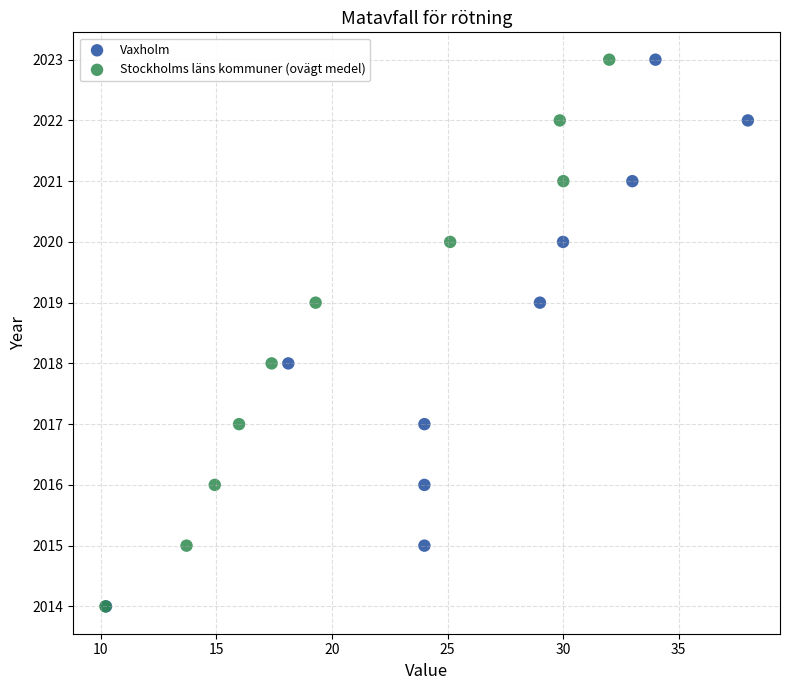

What are all the series names shown in the legend?

Vaxholm, Stockholms läns kommuner (ovägt medel)